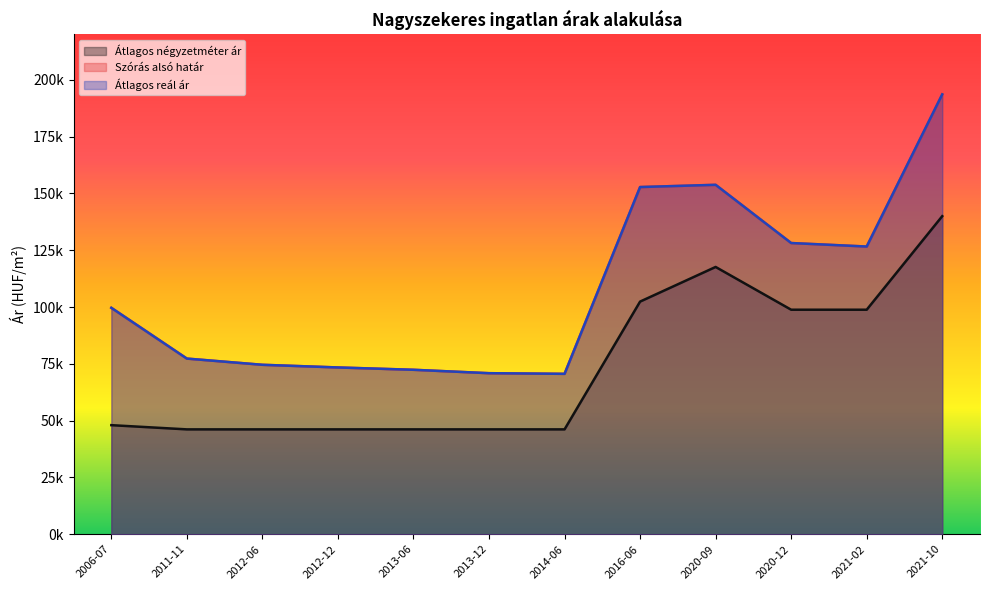

The value of Átlagos reál ár at 2012-12 is 73405. True or false?

True